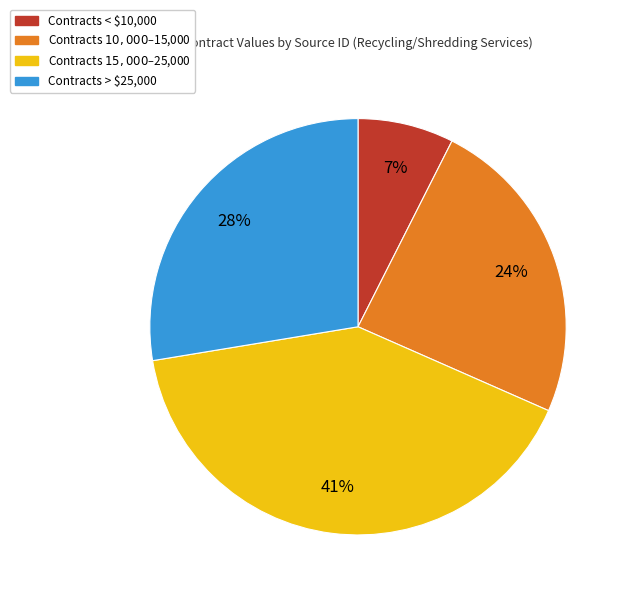

Is there a majority slice in this chart?

No